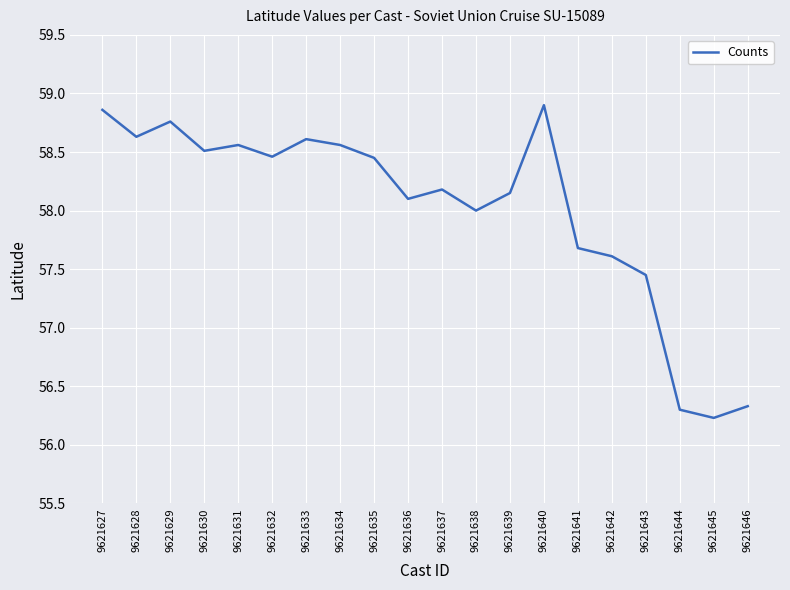

What is the smallest value displayed?

56.2